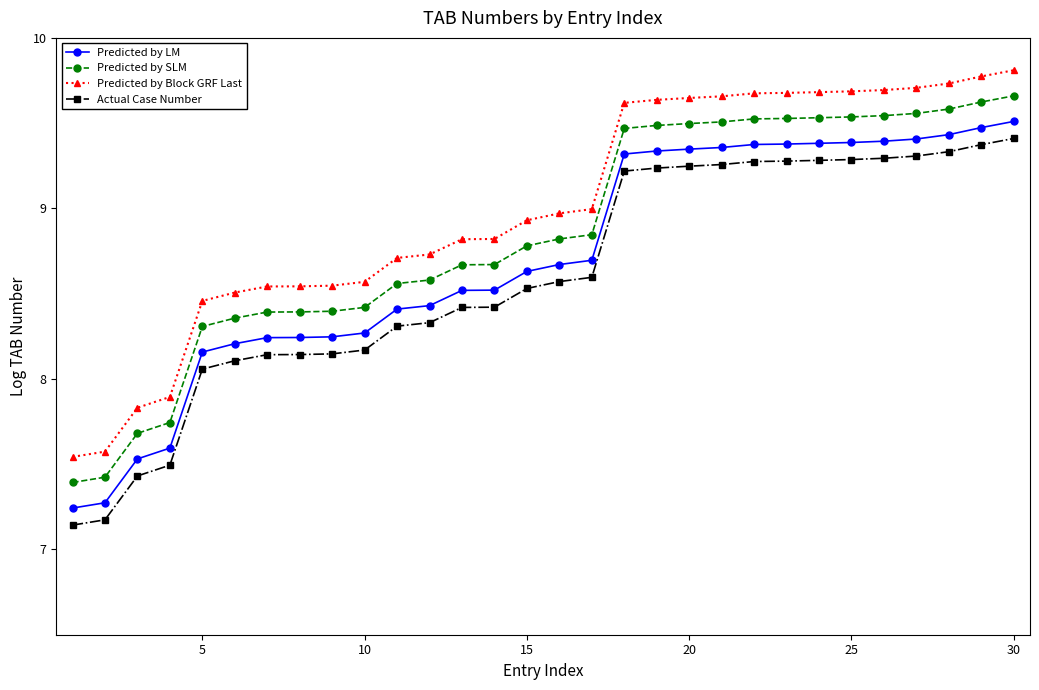

True or false: Predicted by LM and Actual Case Number intersect in this chart.

False